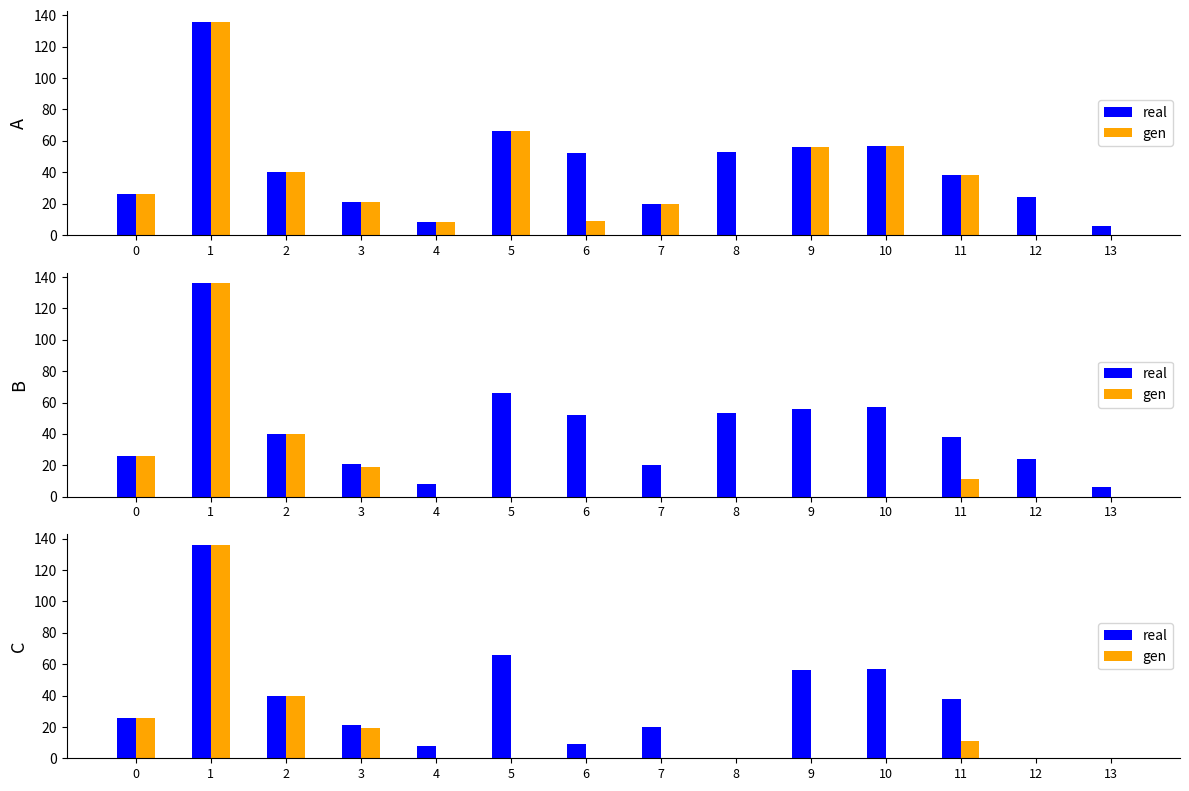

At how many categories does at least one series exceed 7?

11